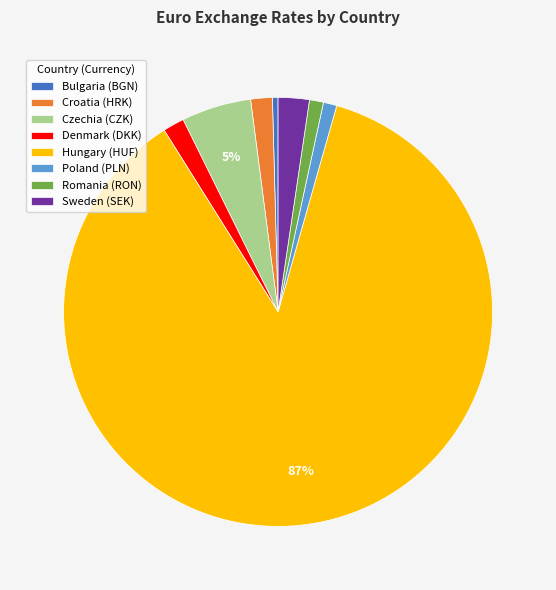

Do Denmark (DKK) and Romania (RON) together represent more than half of the pie?

No